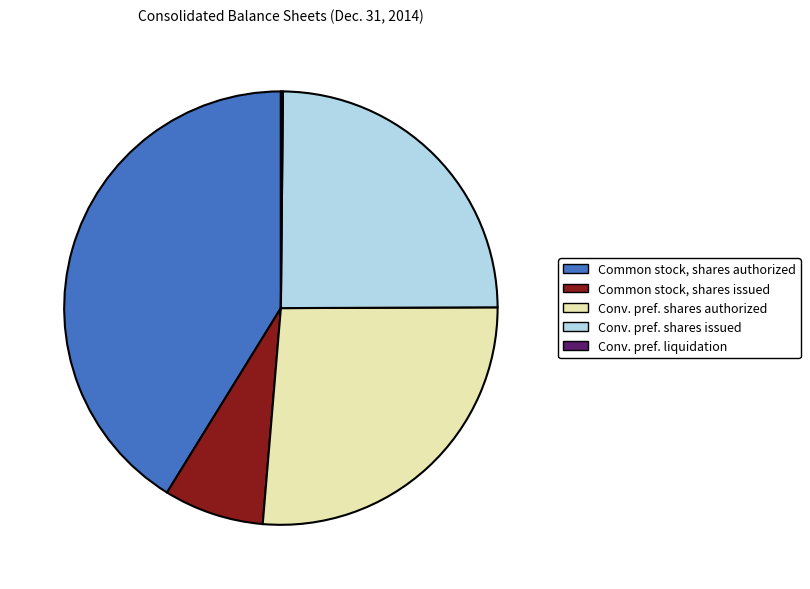

The Common stock, shares issued slice represents 15% of the pie. True or false?

False